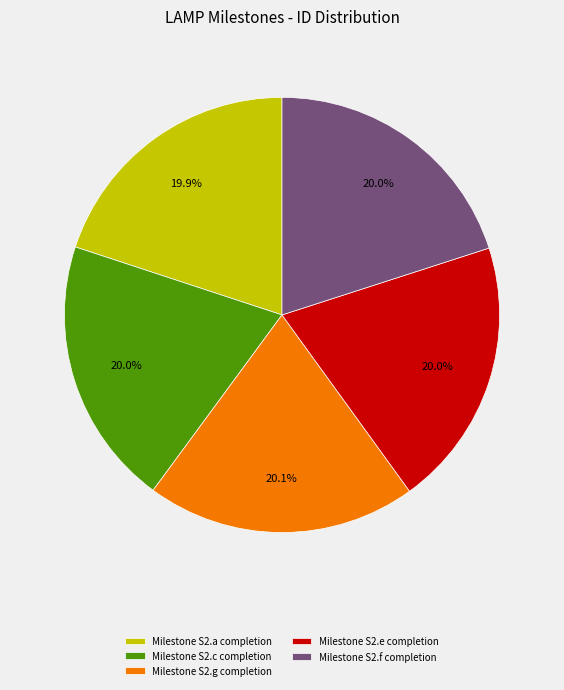

What is the ratio of the value at Milestone S2.a completion to the value at Milestone S2.g completion?

1.0